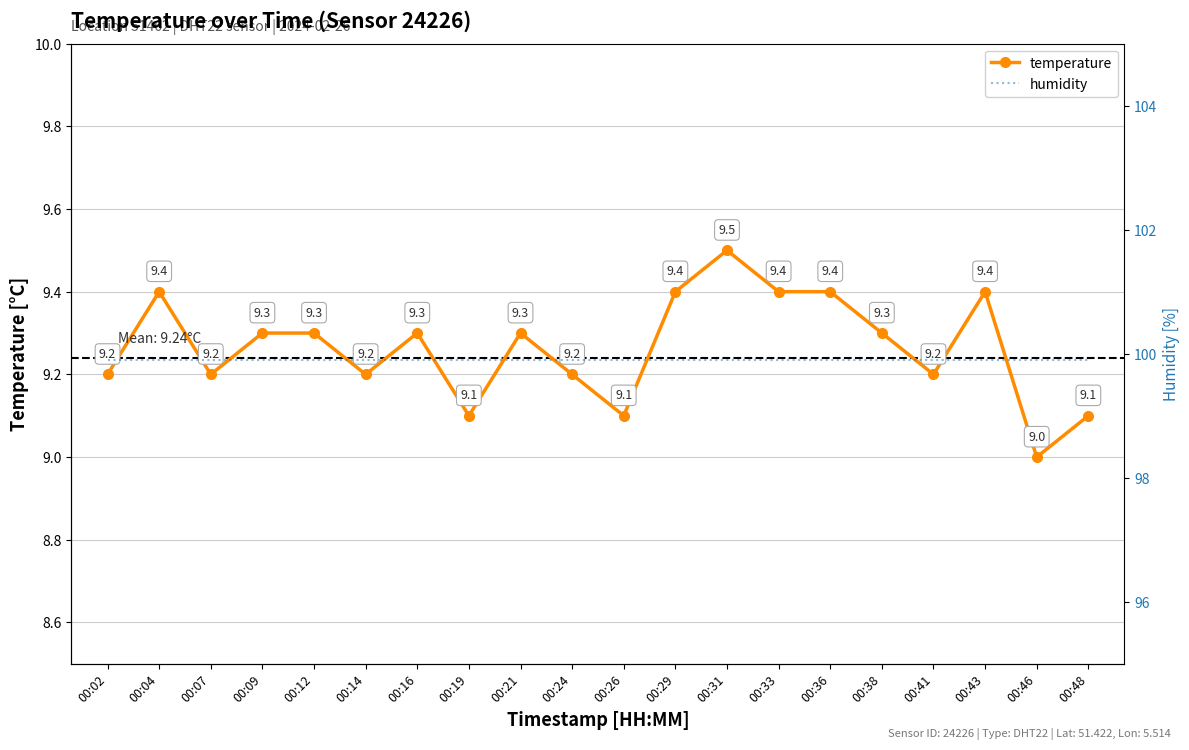

The value of temperature at 00:43 is 5.7. True or false?

False